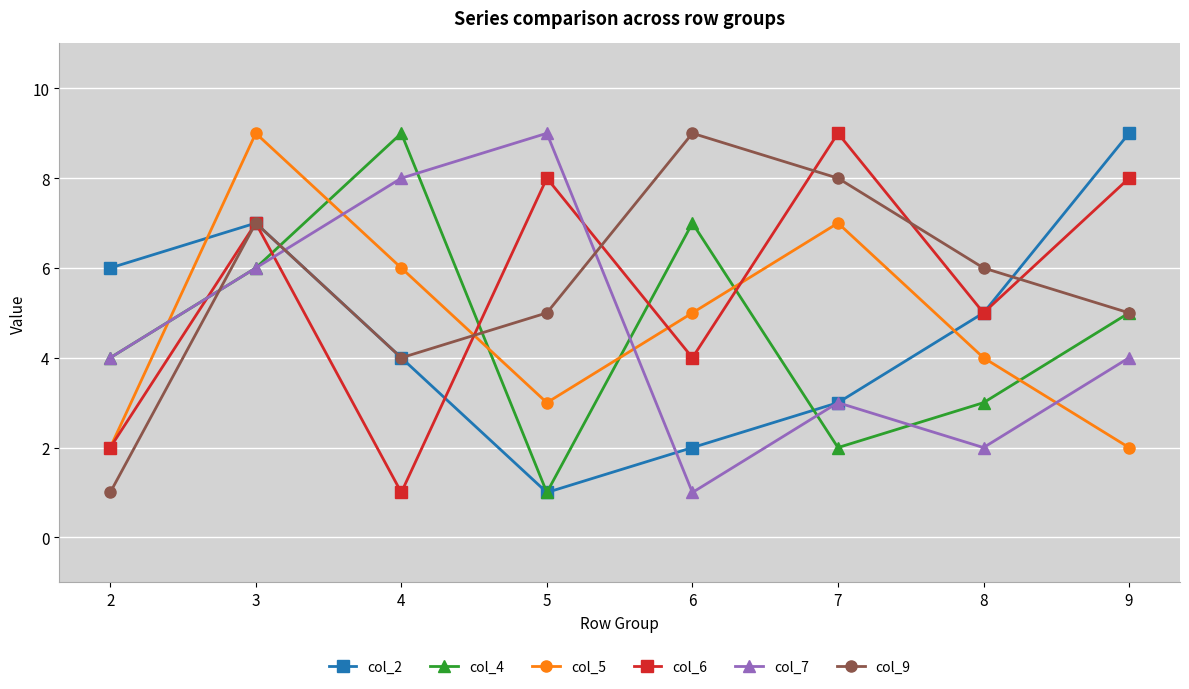

Read the col_7 value at 6.

1